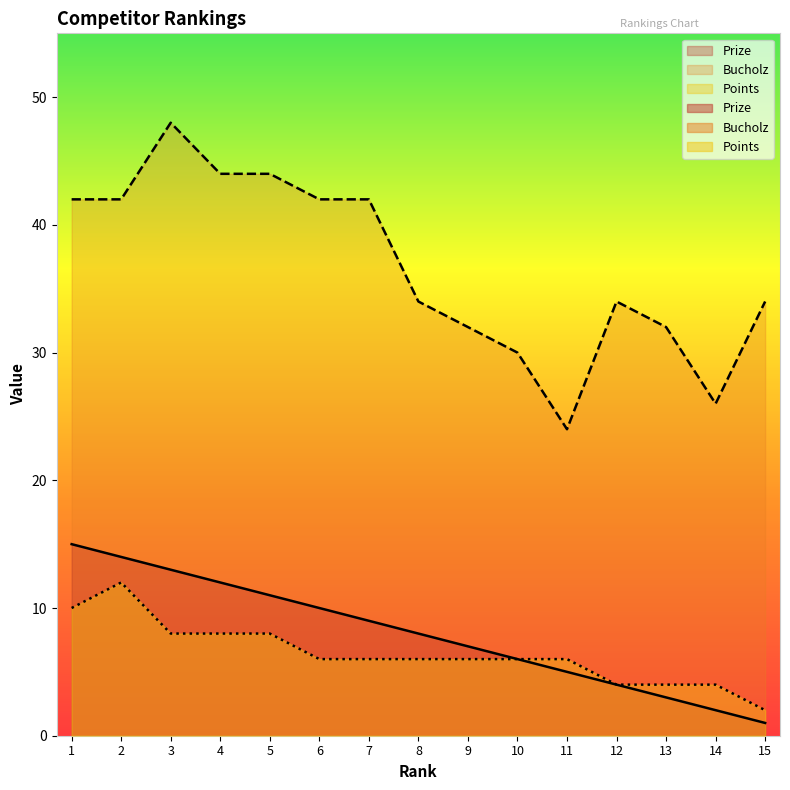

Rank the series by their maximum value, from lowest to highest.

Points, Prize, Bucholz